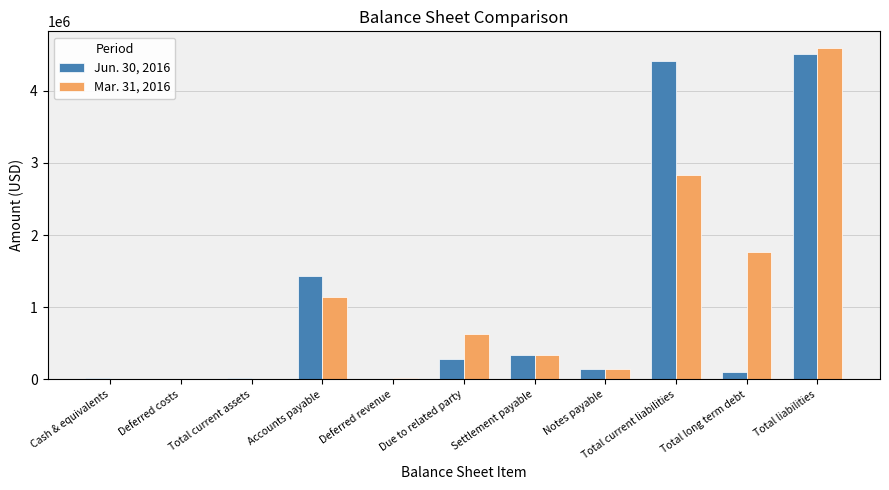

Read the Mar. 31, 2016 value at Total current liabilities.

2833039